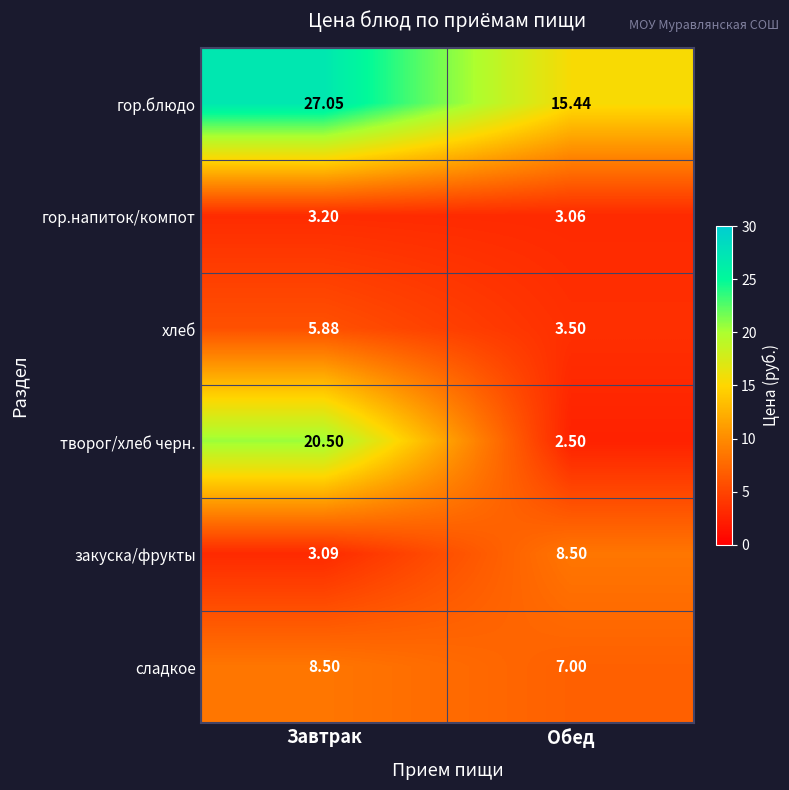

Is the value of творог/хлеб черн. at Завтрак greater than the value of сладкое at Обед?

Yes